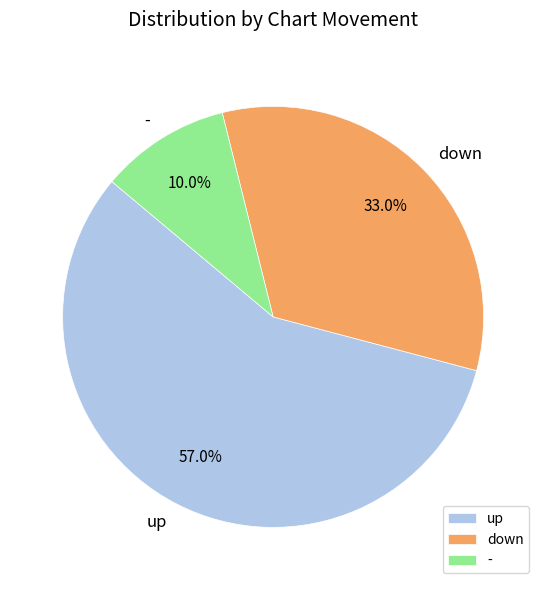

The - slice represents 1% of the pie. True or false?

False